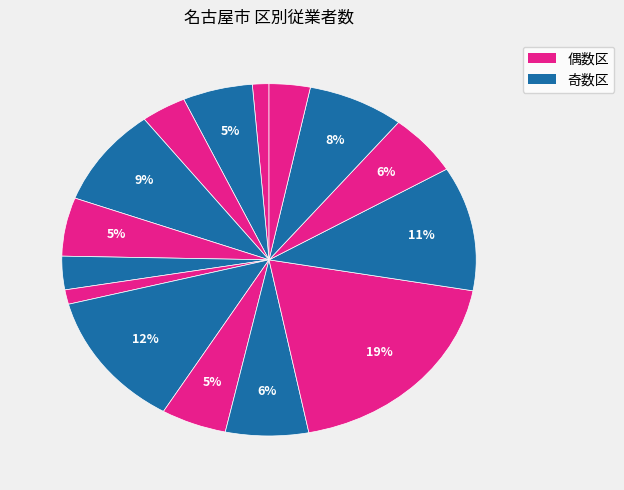

How many segments does this pie chart have?

15